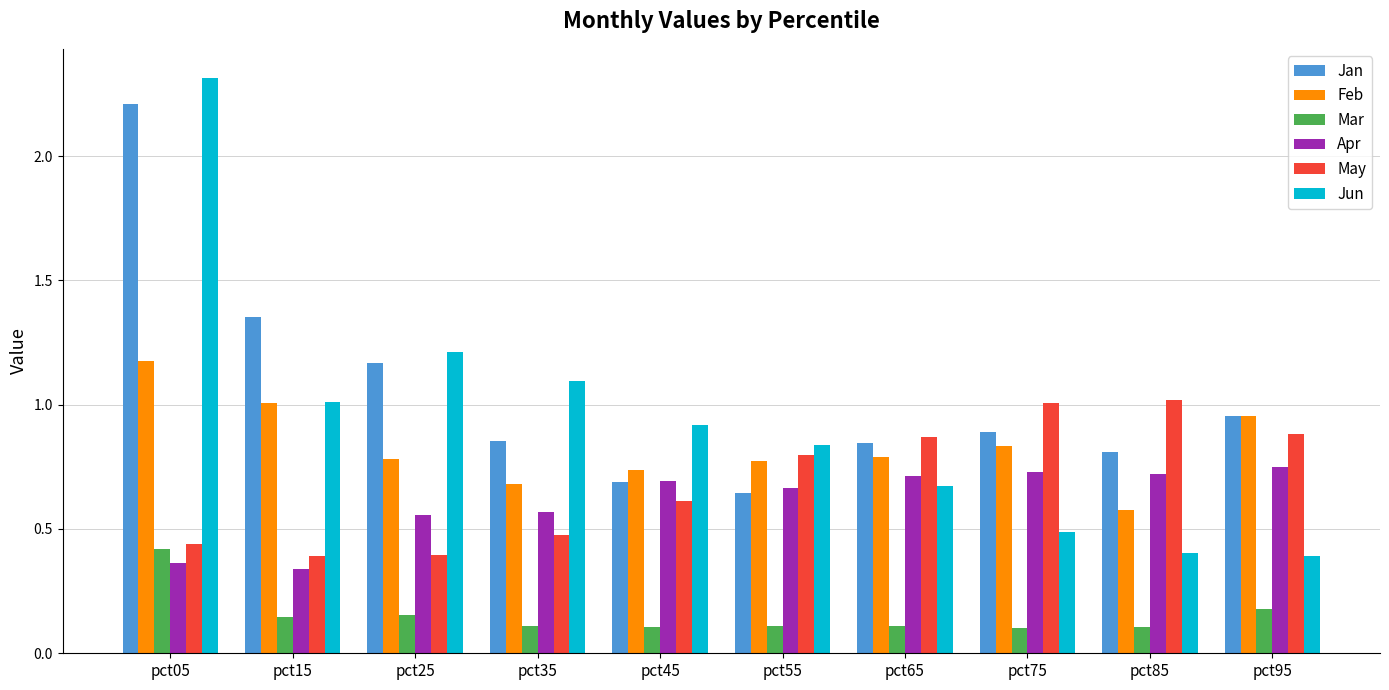

What are all the series names shown in the legend?

Jan, Feb, Mar, Apr, May, Jun